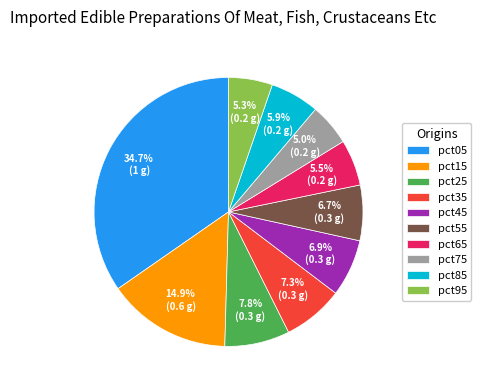

What portion of the pie excludes pct45?

93.1%